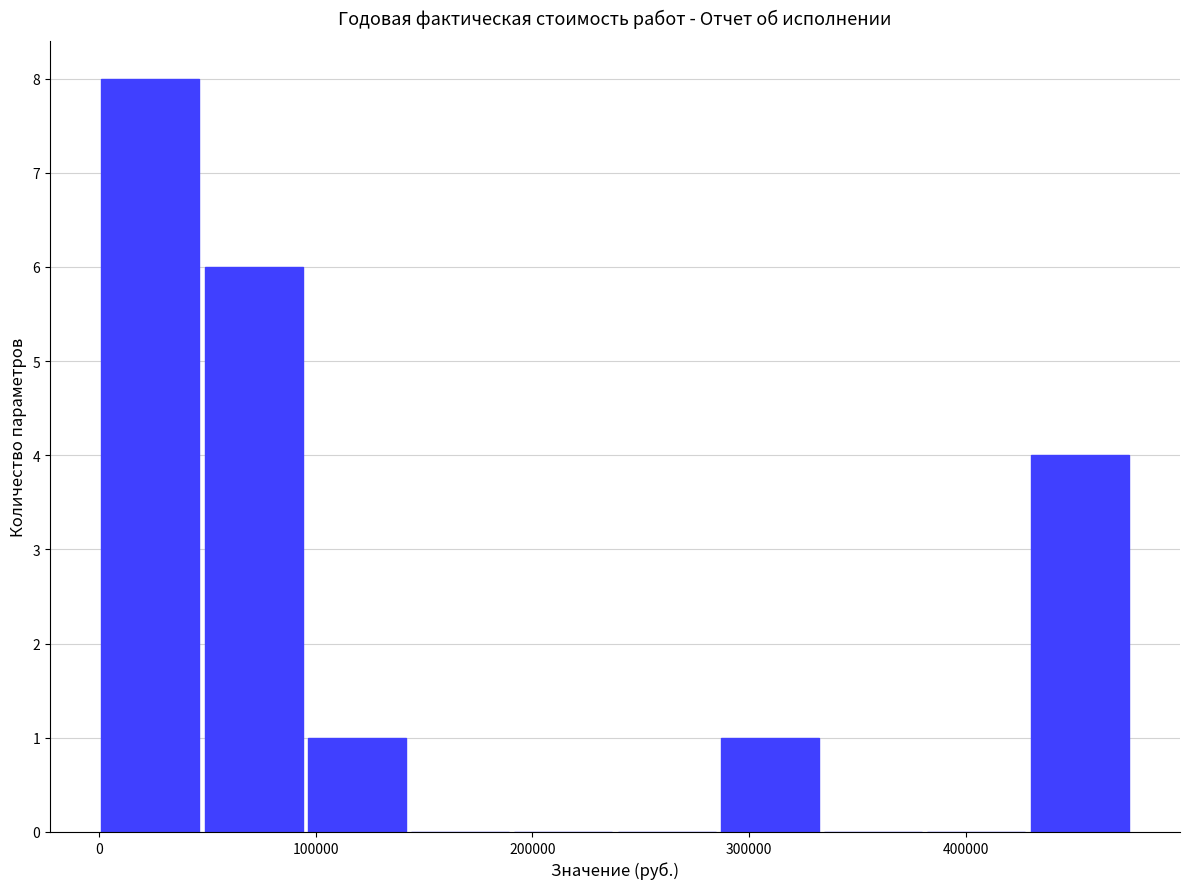

Reading left to right, transcribe this chart: for each bar, give the range it covers on the x-axis and its height. Neither the bar edges nor the heights are printed on the chart, so give them approximately, as read against the axes.

0 to 50000: 8
50000 to 100000: 6
100000 to 140000: 1
140000 to 190000: 0
190000 to 240000: 0
240000 to 290000: 0
290000 to 330000: 1
330000 to 380000: 0
380000 to 430000: 0
430000 to 480000: 4